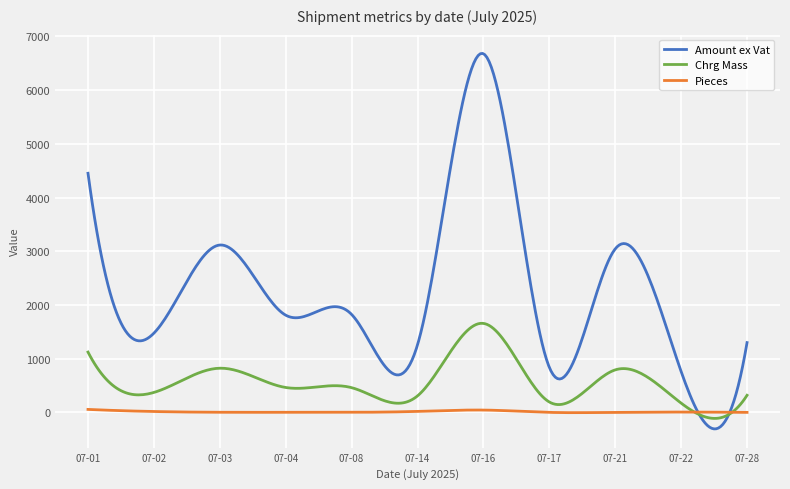

What is the greatest value displayed?

6682.8